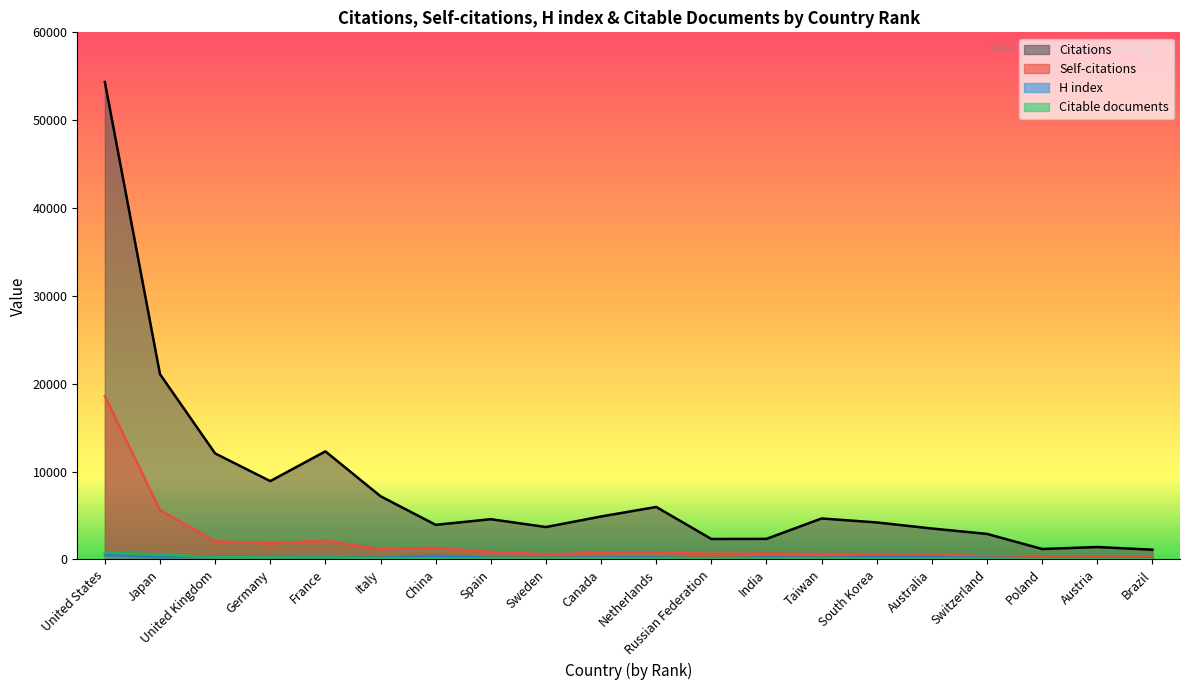

Which series changed the most between China and Taiwan?

Citations